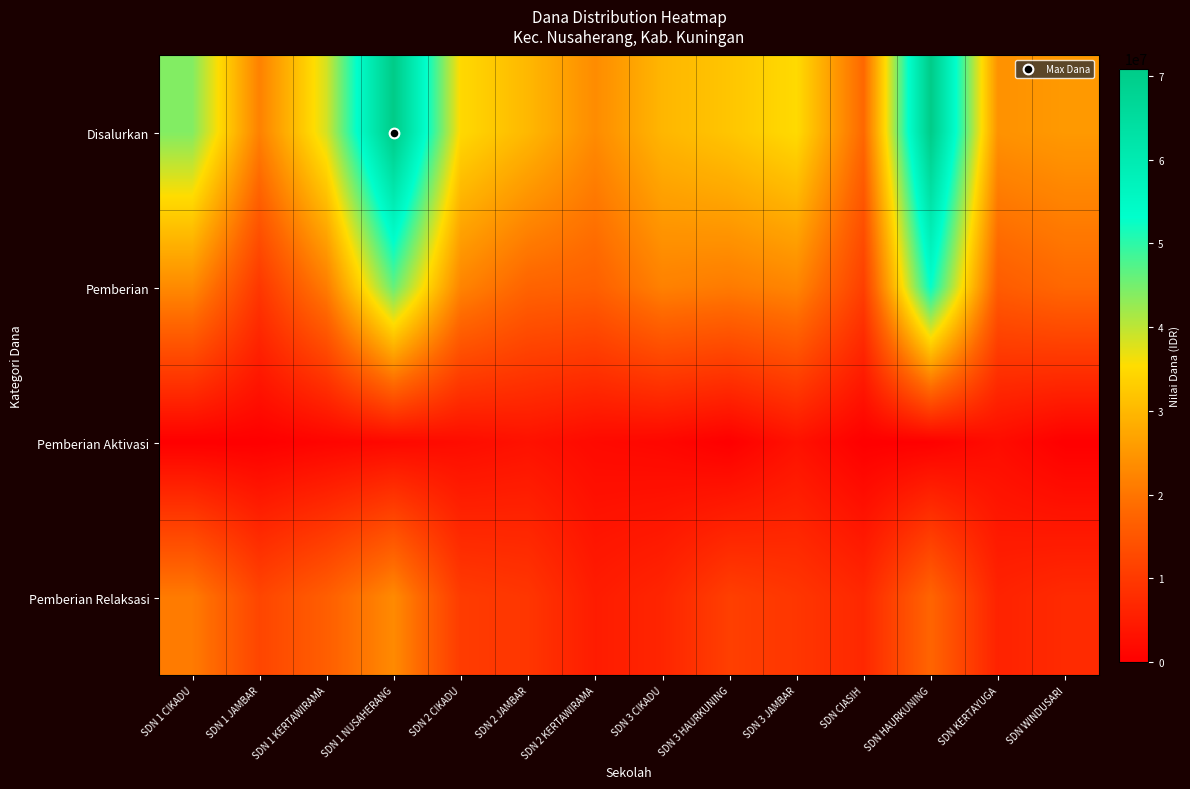

Reading right to left, what are all the values shown in this chart?

Disalurkan: SDN WINDUSARI=25425000	SDN KERTAYUGA=24300000	SDN HAURKUNING=70650000	SDN CIASIH=18000000	SDN 3 JAMBAR=35100000	SDN 3 HAURKUNING=31950000	SDN 3 CIKADU=29700000	SDN 2 KERTAWIRAMA=23400000	SDN 2 JAMBAR=29925000	SDN 2 CIKADU=34875000	SDN 1 NUSAHERANG=70875000	SDN 1 KERTAWIRAMA=38475000	SDN 1 JAMBAR=21825000	SDN 1 CIKADU=44100000
Pemberian: SDN WINDUSARI=18000000	SDN KERTAYUGA=15975000	SDN HAURKUNING=52875000	SDN CIASIH=11025000	SDN 3 JAMBAR=22500000	SDN 3 HAURKUNING=20925000	SDN 3 CIKADU=21825000	SDN 2 KERTAWIRAMA=16650000	SDN 2 JAMBAR=17325000	SDN 2 CIKADU=22275000	SDN 1 NUSAHERANG=46125000	SDN 1 KERTAWIRAMA=21150000	SDN 1 JAMBAR=9675000	SDN 1 CIKADU=23175000
Pemberian Aktivasi: SDN WINDUSARI=0	SDN KERTAYUGA=2250000	SDN HAURKUNING=225000	SDN CIASIH=0	SDN 3 JAMBAR=3150000	SDN 3 HAURKUNING=0	SDN 3 CIKADU=1350000	SDN 2 KERTAWIRAMA=1800000	SDN 2 JAMBAR=3150000	SDN 2 CIKADU=2250000	SDN 1 NUSAHERANG=1575000	SDN 1 KERTAWIRAMA=900000	SDN 1 JAMBAR=0	SDN 1 CIKADU=0
Pemberian Relaksasi: SDN WINDUSARI=7425000	SDN KERTAYUGA=6075000	SDN HAURKUNING=17550000	SDN CIASIH=6975000	SDN 3 JAMBAR=9450000	SDN 3 HAURKUNING=11025000	SDN 3 CIKADU=6525000	SDN 2 KERTAWIRAMA=4950000	SDN 2 JAMBAR=9450000	SDN 2 CIKADU=10350000	SDN 1 NUSAHERANG=23175000	SDN 1 KERTAWIRAMA=16425000	SDN 1 JAMBAR=12150000	SDN 1 CIKADU=20925000